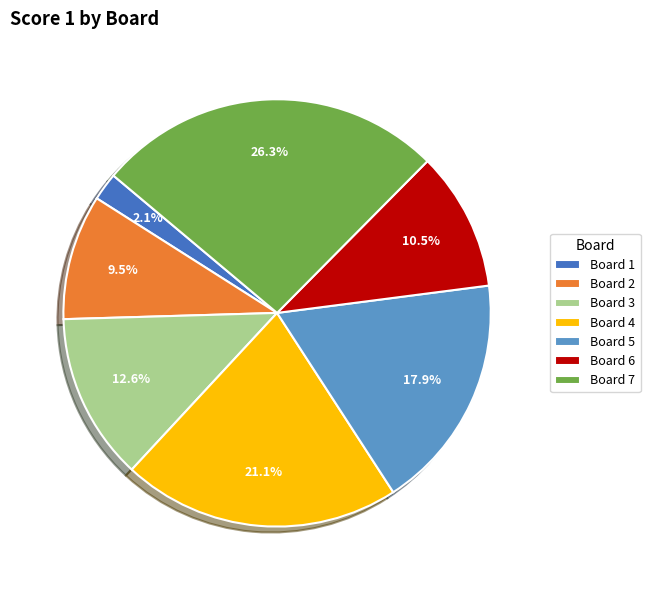

Which category has the biggest portion of the pie?

Board 7